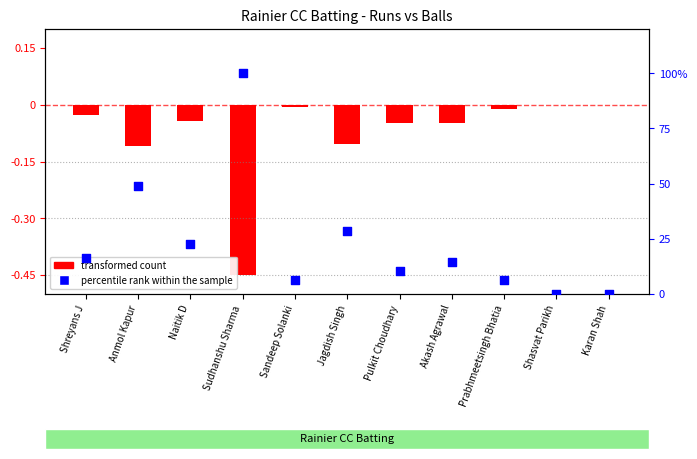

Between Prabhmeetsingh Bhatia and Shasvat Parikh, which is larger?

Prabhmeetsingh Bhatia